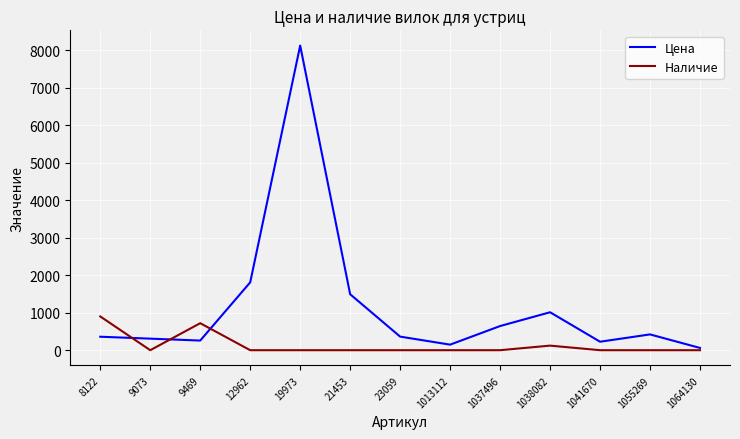

The Наличие series shows 360 at 23059. True or false?

False